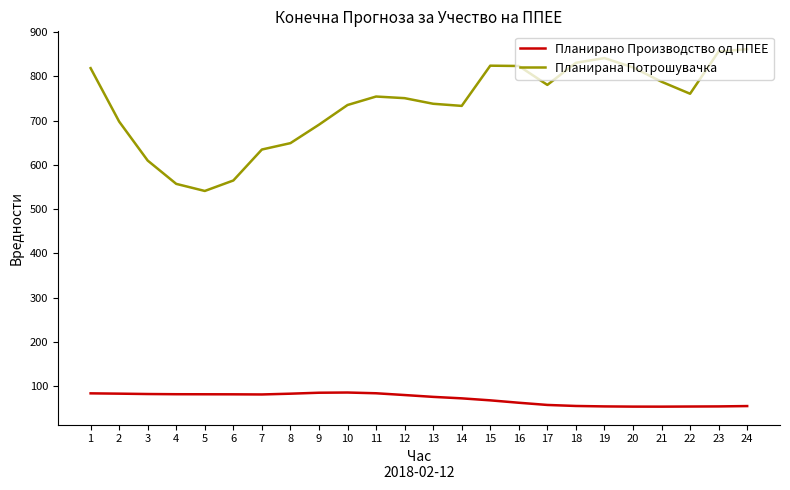

The Планирано Производство од ППЕЕ series shows 81.9 at 5. True or false?

True